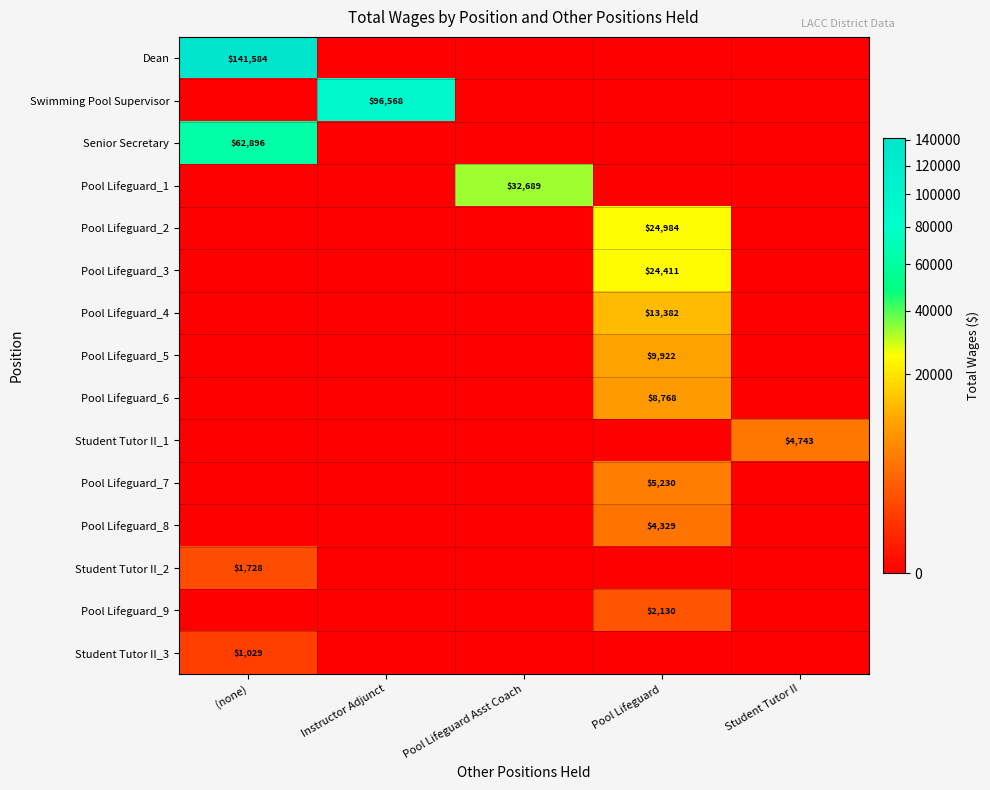

How many positive values does the Pool Lifeguard_3 series have?

1